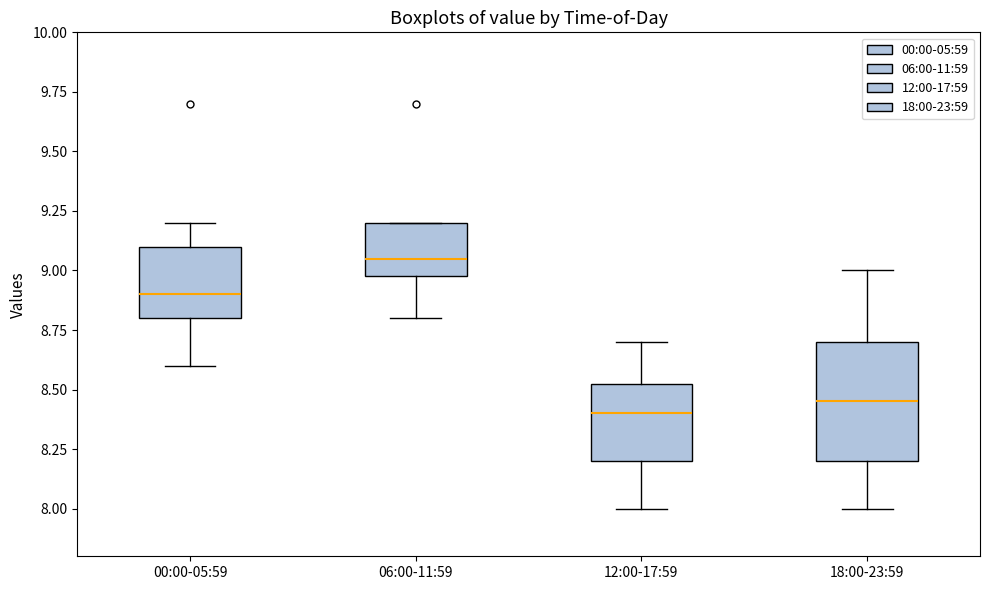

Comparing the boxes themselves (not the whiskers), which one is the tallest?

18:00-23:59